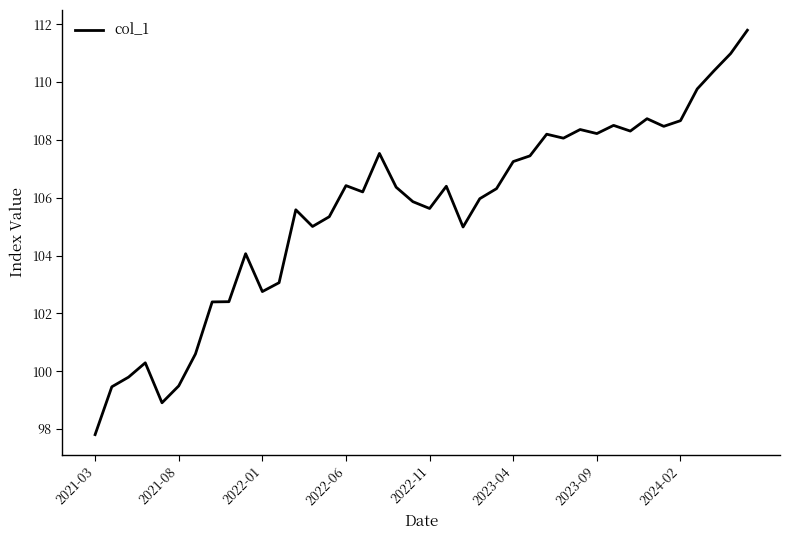

Is this an area chart (filled region under the line)?

No